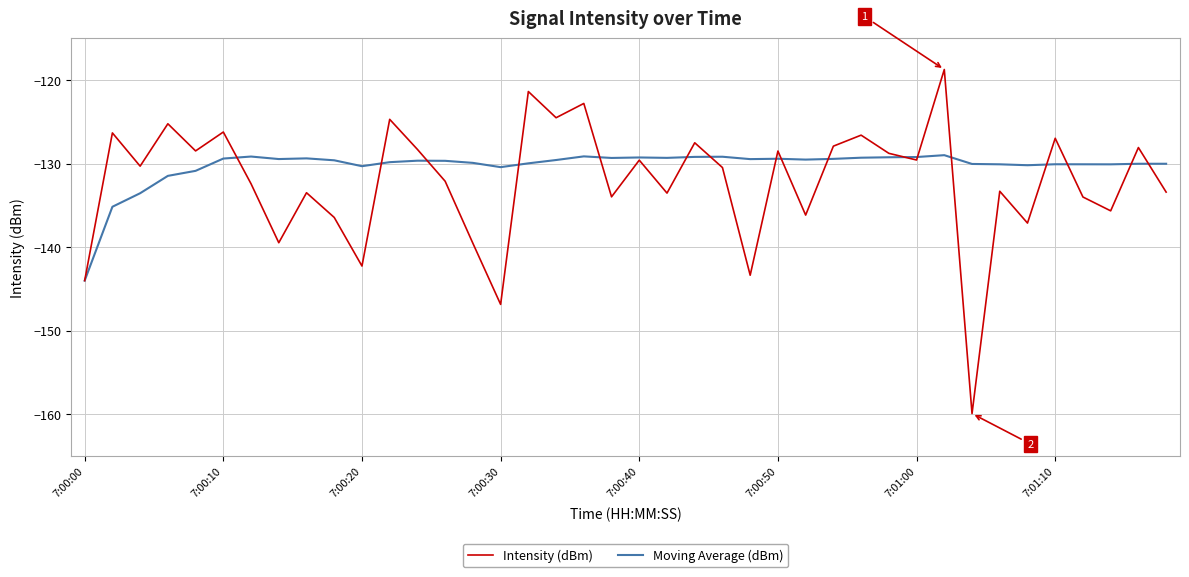

Which series has the largest range (max minus min)?

Intensity (dBm)